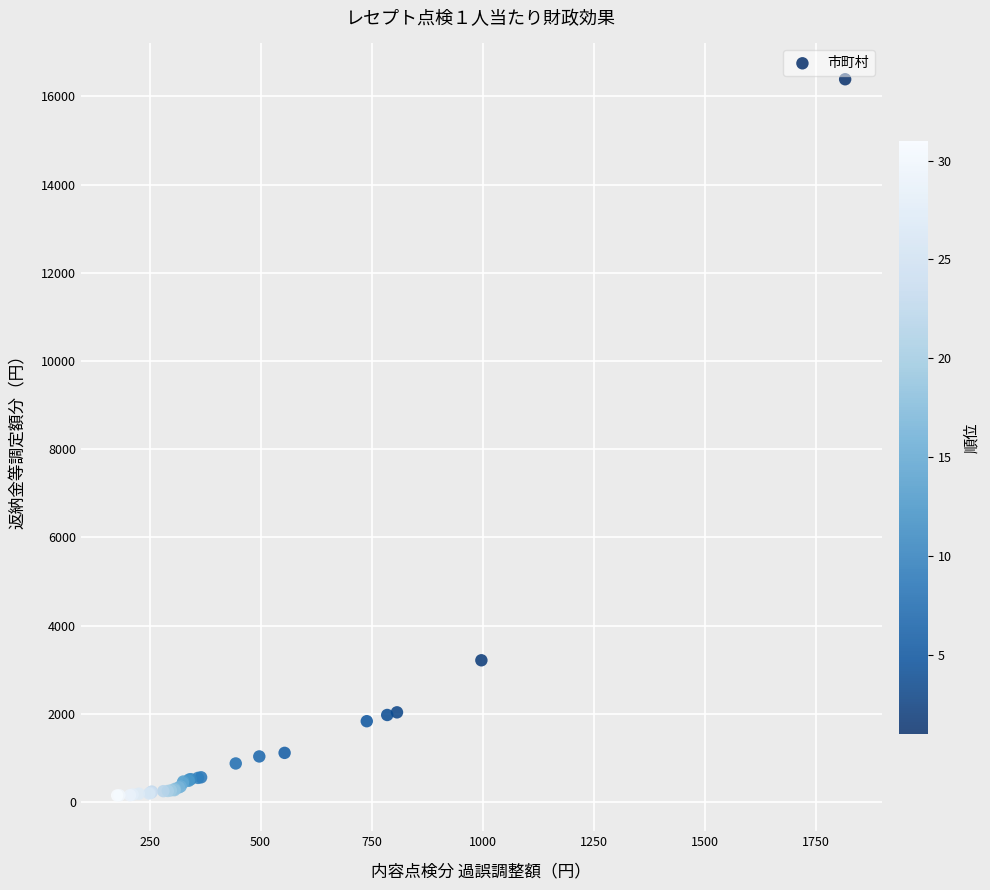

What Y value in the scatter plot is closest to 8270?

3216